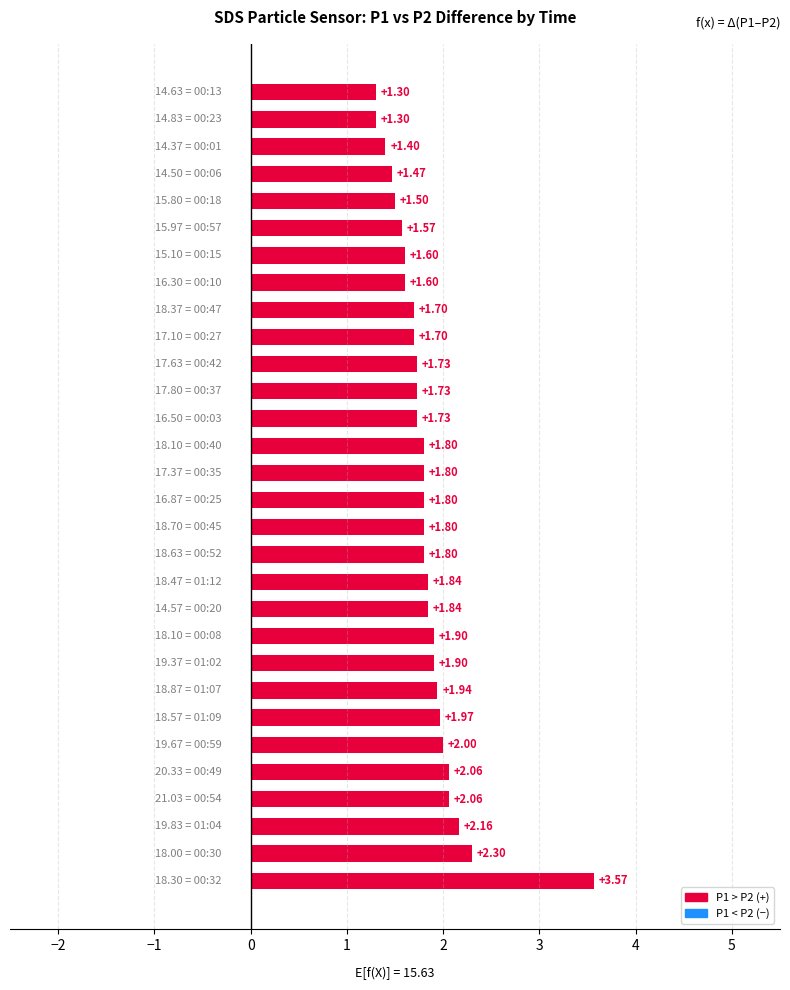

What is the sum of all values?

54.9